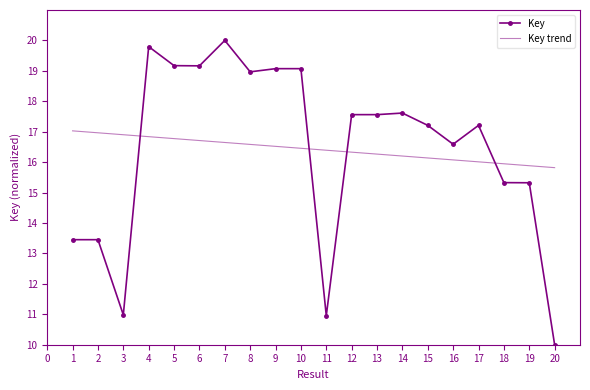

What is the difference between the highest and lowest values at 2?

3.5